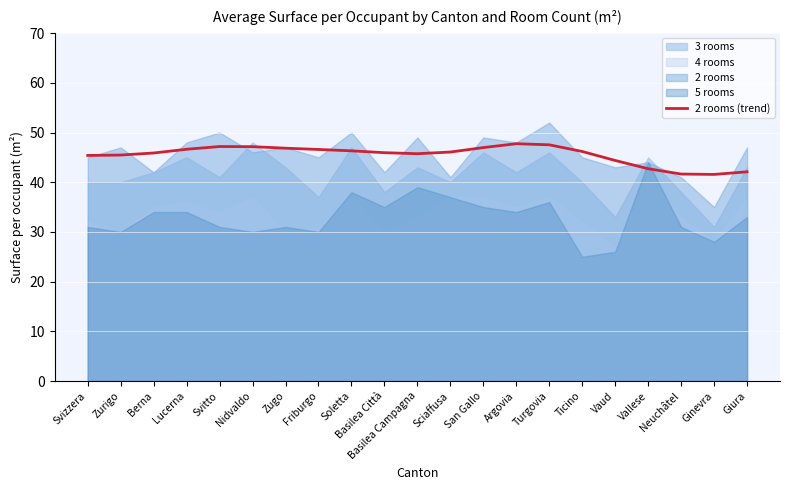

The chart shows a value of 42.1 at Giura. True or false?

True